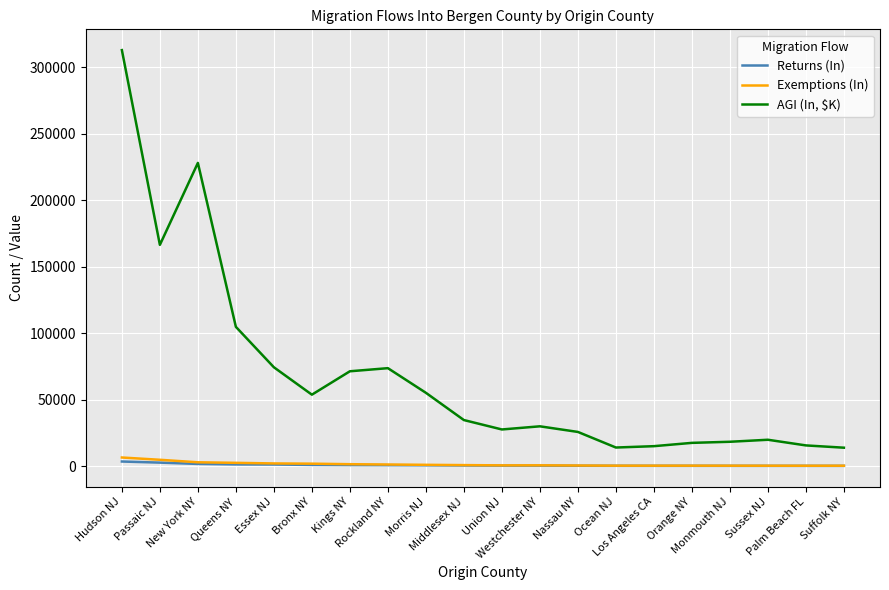

What value does the Exemptions (In) series have at Kings NY?

1387